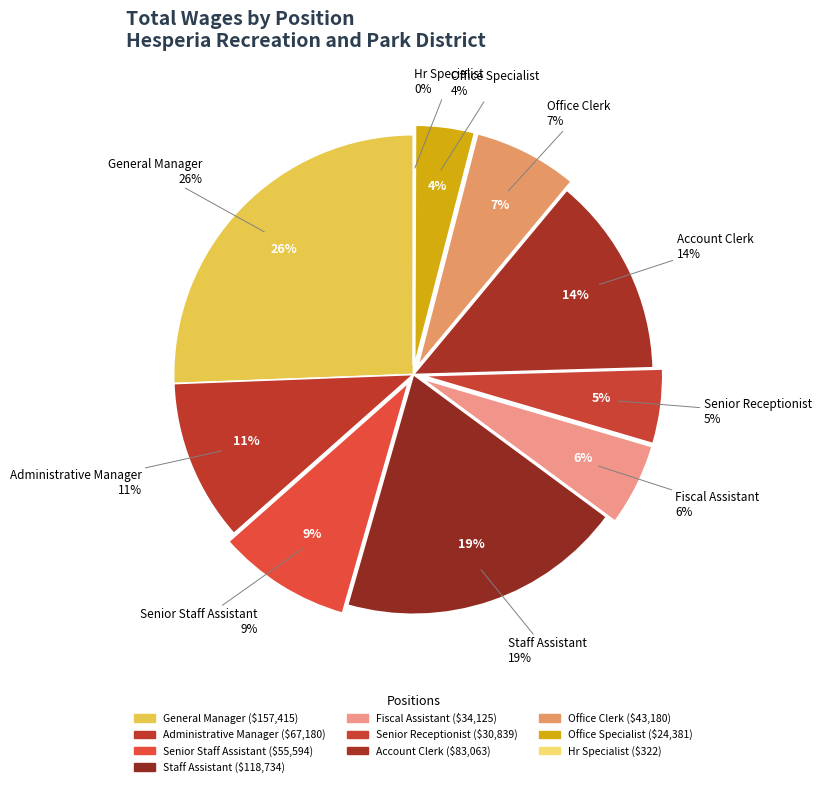

How many segments does this pie chart have?

10